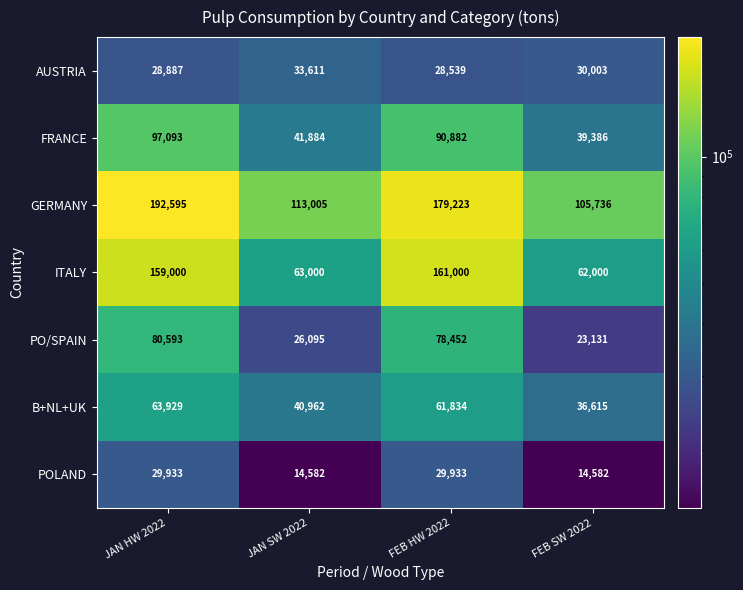

What is the total value across all series at FEB HW 2022?

629863